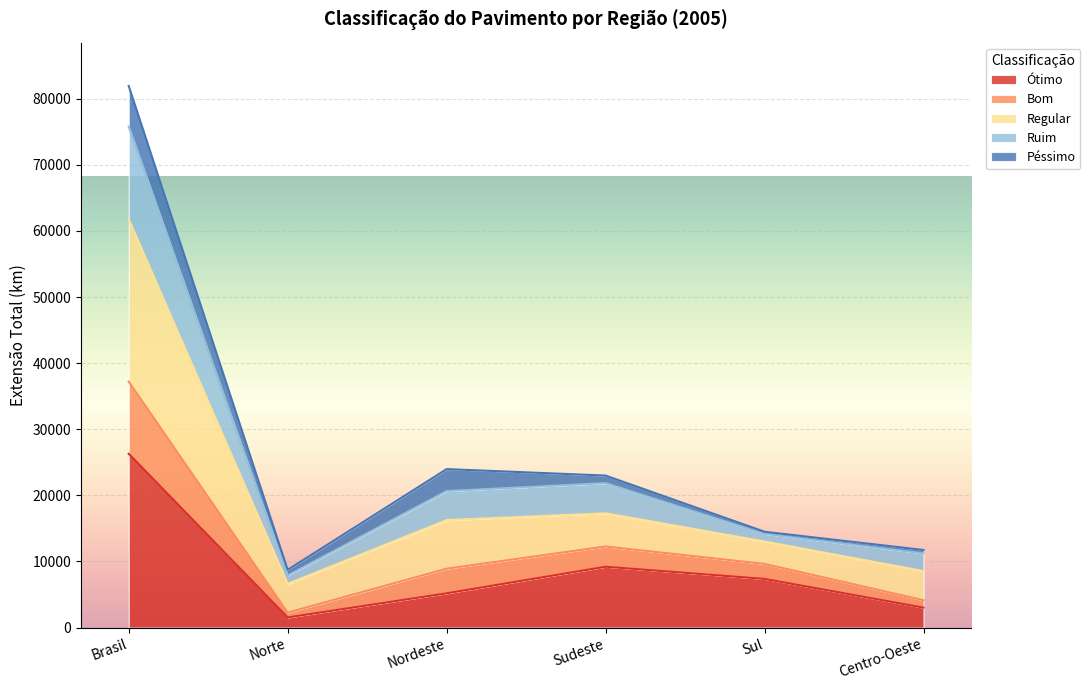

What position from the right is Norte?

5